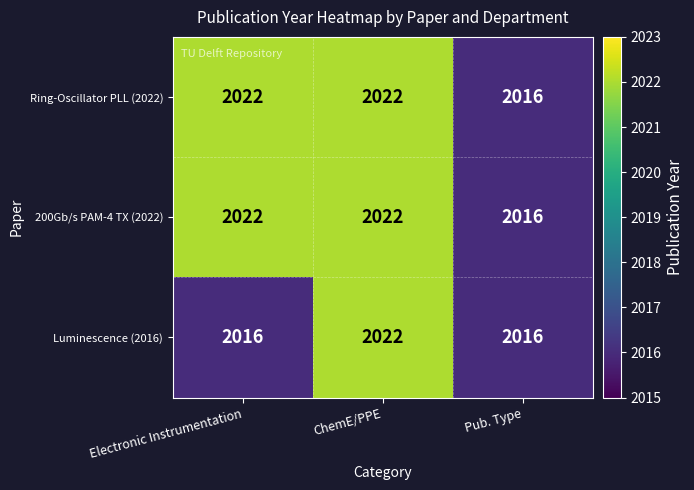

The Ring-Oscillator PLL (2022) series shows 2022 at ChemE/PPE. True or false?

True